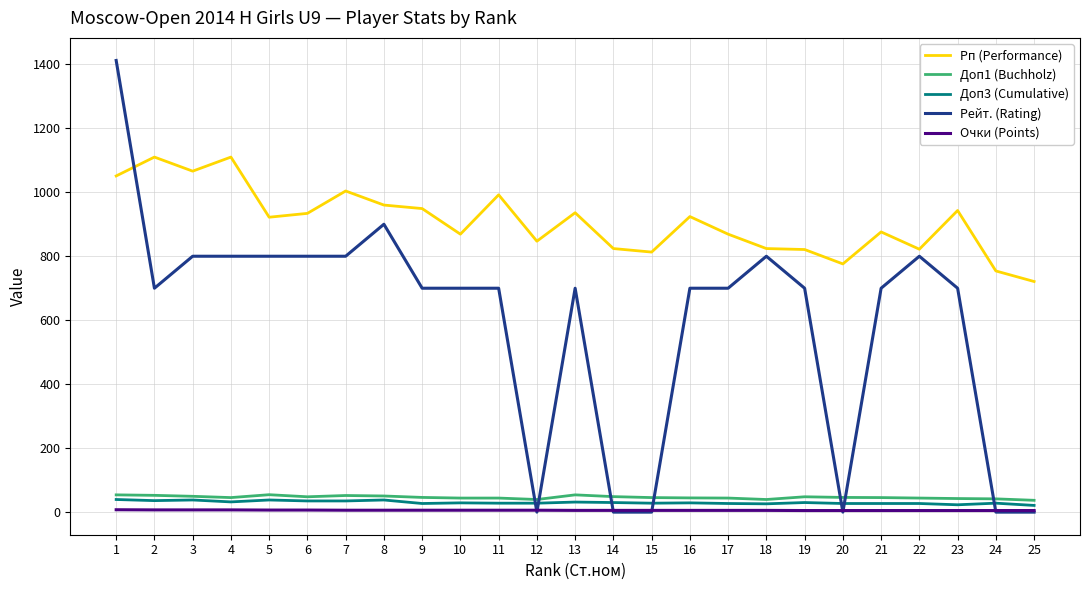

True or false: Доп1 (Buchholz) and Рп (Performance) intersect in this chart.

False